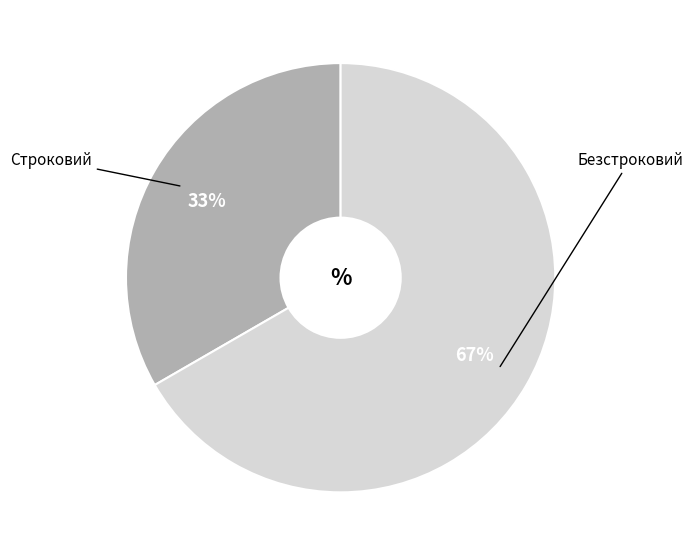

To the nearest percent, what is the average slice percentage?

50%